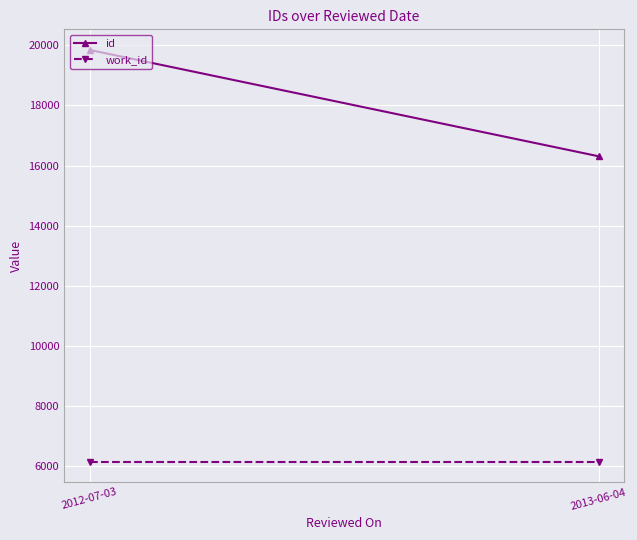

What is the difference between the highest and lowest values at 2013-06-04?

10148